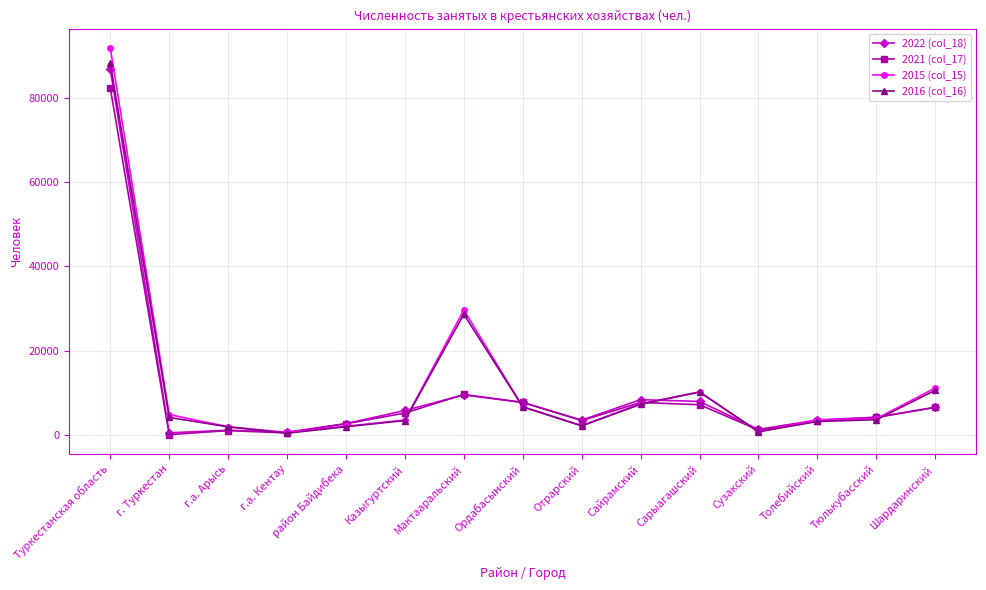

True or false: 2022 (col_18) has a value of 7977 at Сарыагашский.

True